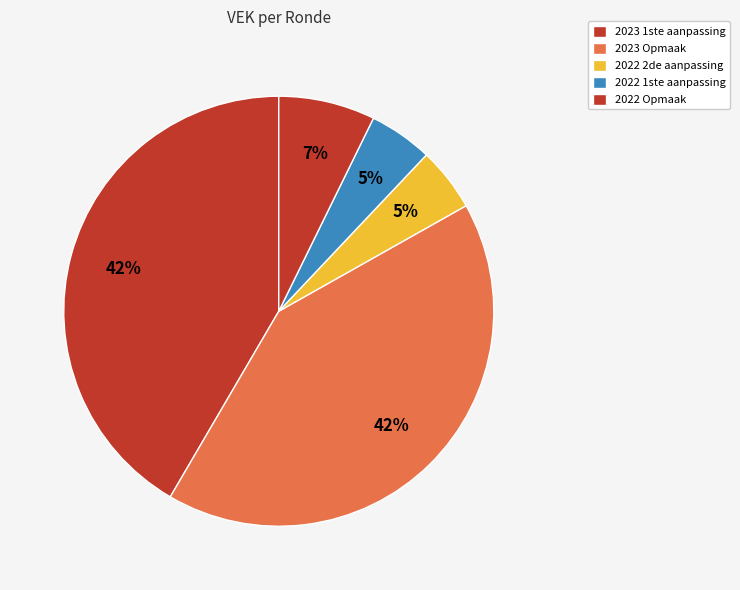

How many slices are in this pie chart?

5